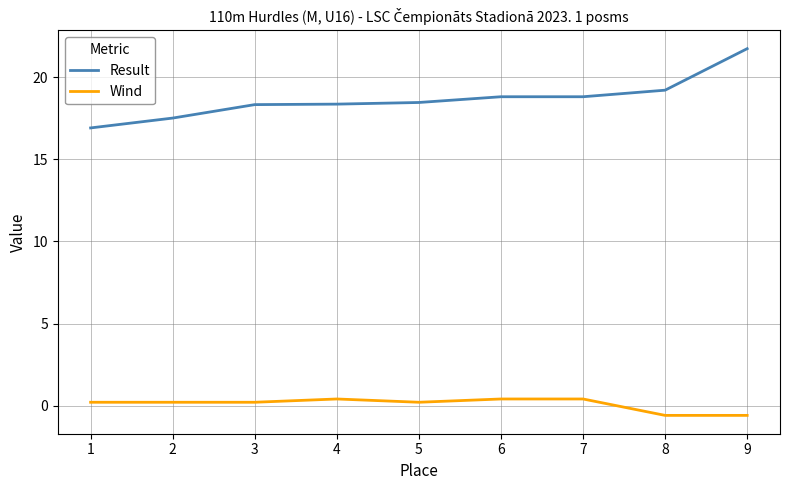

True or false: Wind and Result cross at least once.

False